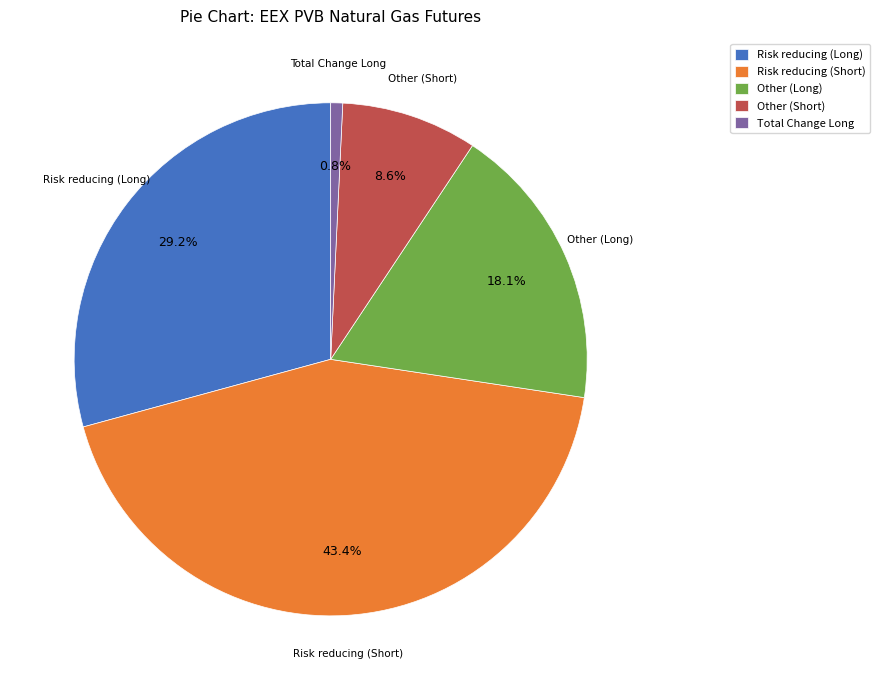

Which category has the smallest portion of the pie?

Total Change Long